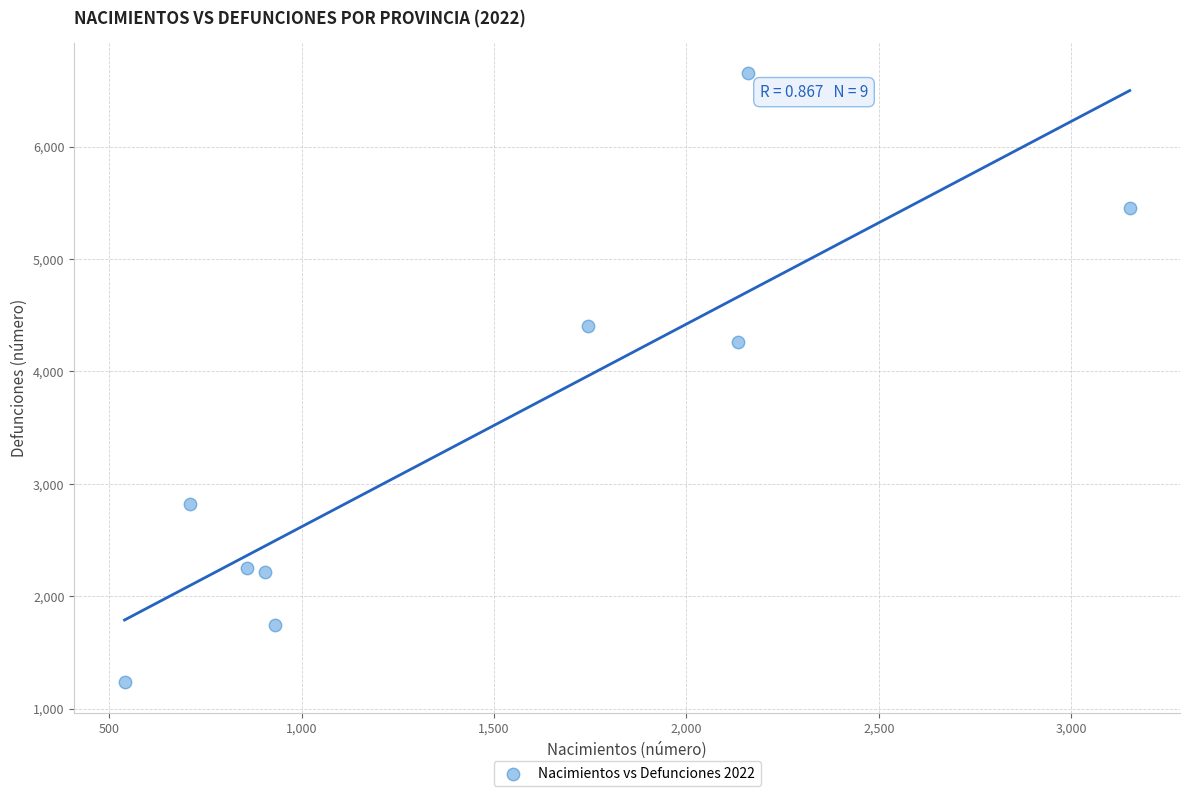

What Y value in the scatter plot is closest to 3943?

4258